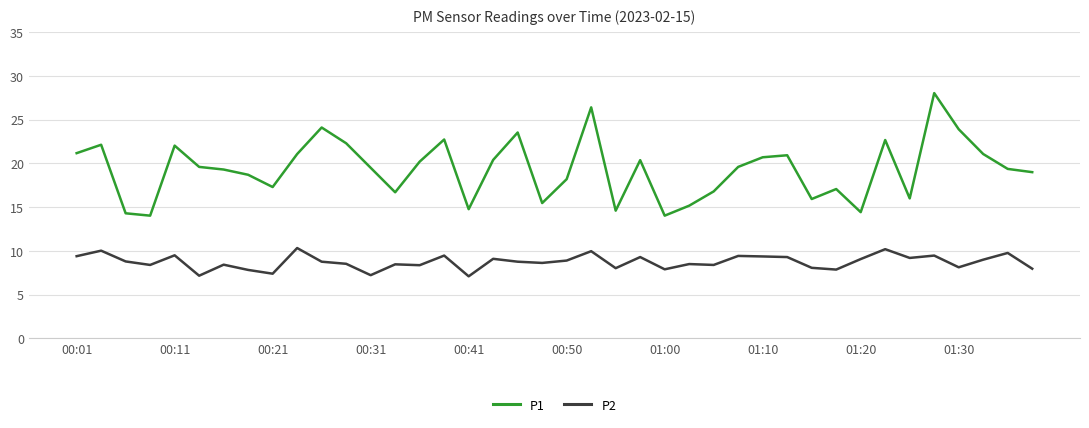

Is this an area chart (filled region under the line)?

No